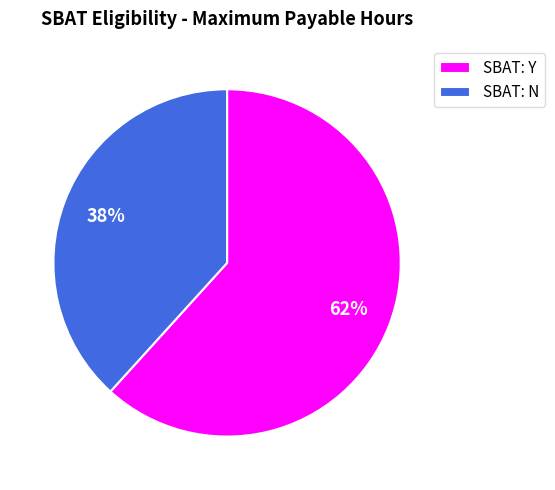

Rank the categories by value from lowest to highest.

SBAT: N, SBAT: Y